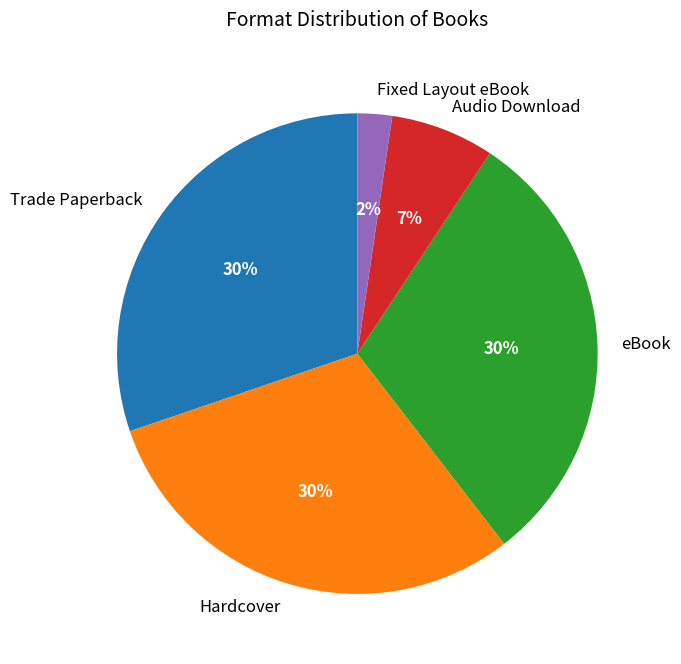

Do Hardcover and eBook together represent more than half of the pie?

Yes